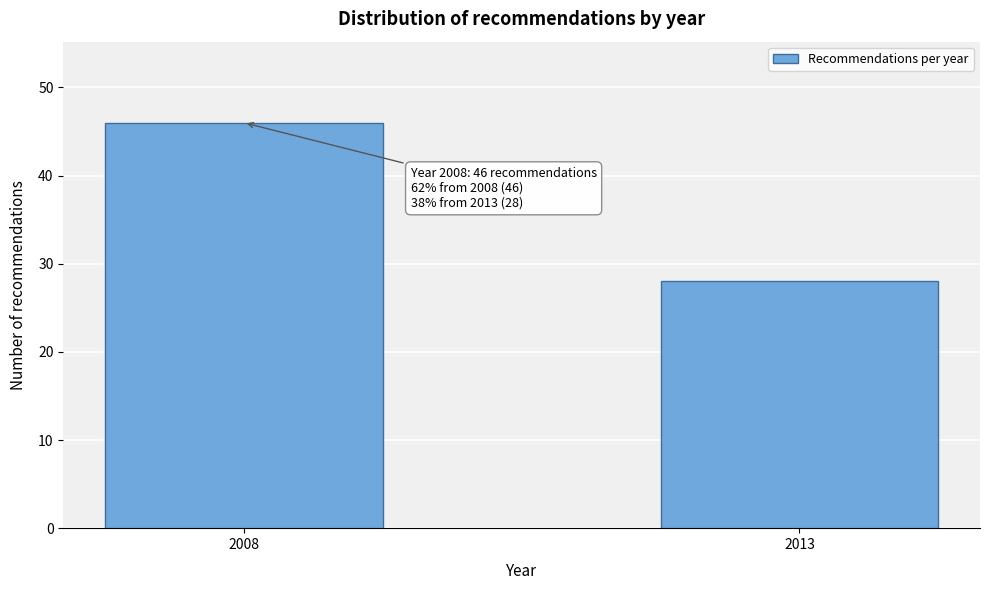

Reading left to right, transcribe all the data shown in this chart.

46	28